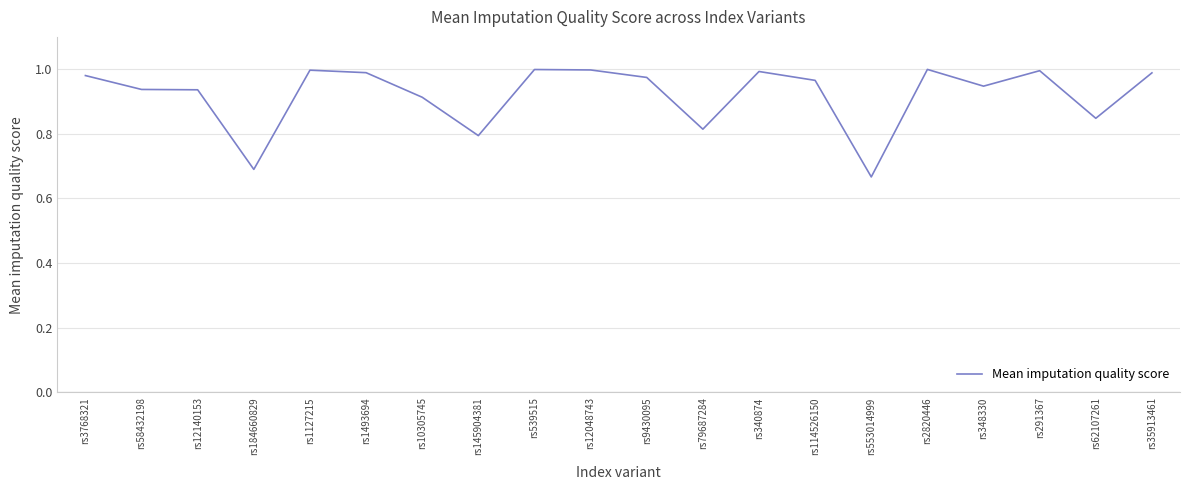

Between rs184660829 and rs114526150, which is larger?

rs114526150